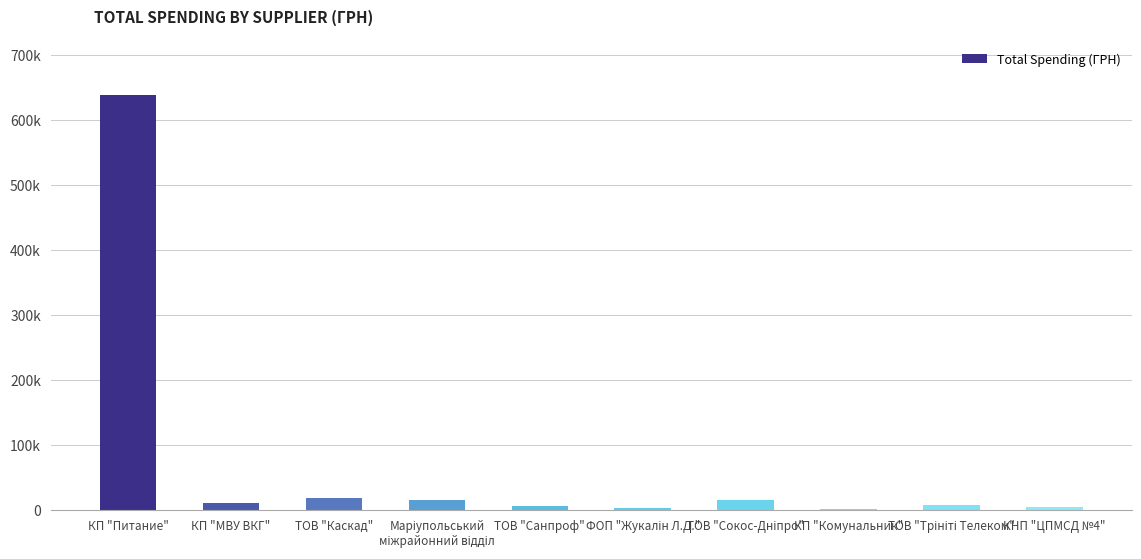

What is the minimum value shown in the chart?

1677.0